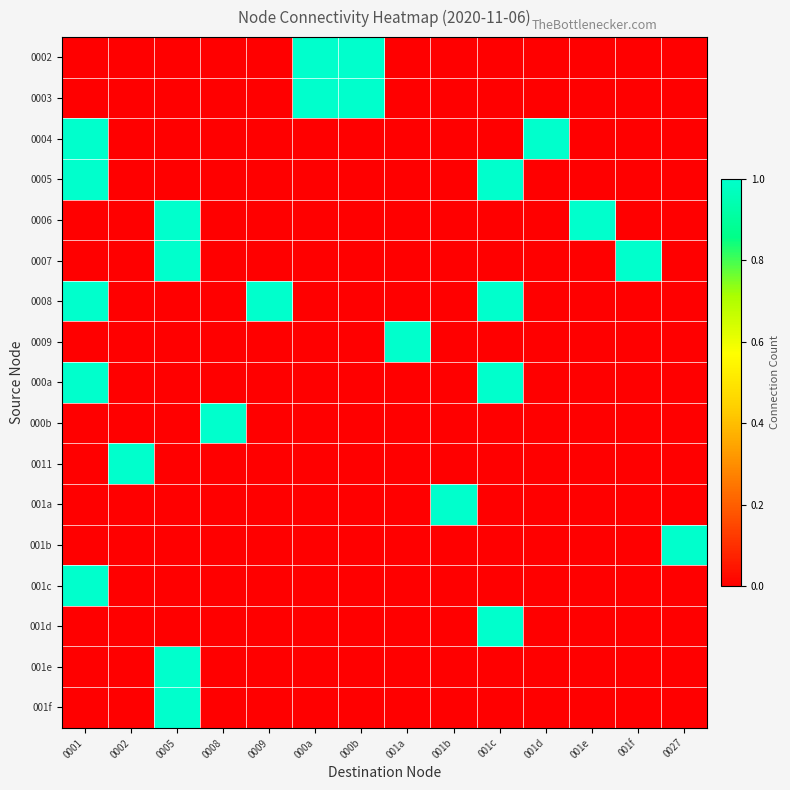

At which category is the sum across all series the highest?

0001